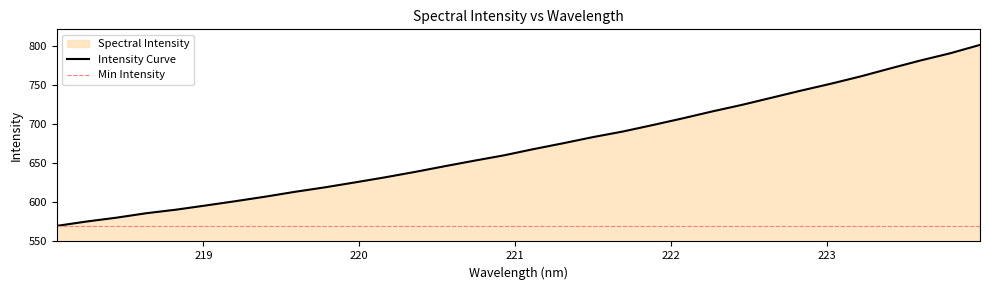

Read the value at 218.6332.

585.4